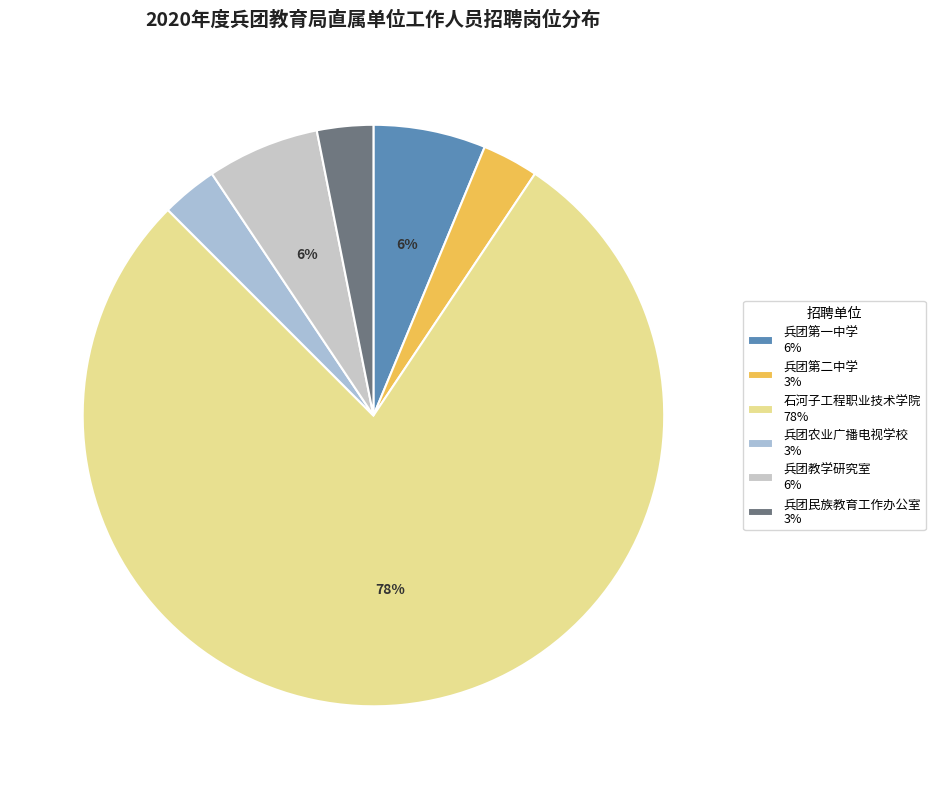

Count the number of slices in the pie.

6